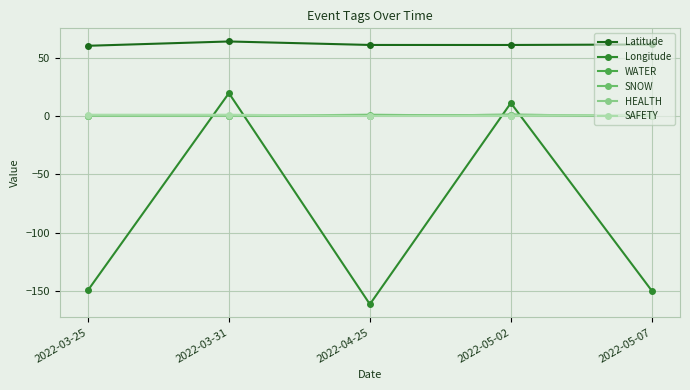

Does the chart have visible grid lines?

Yes